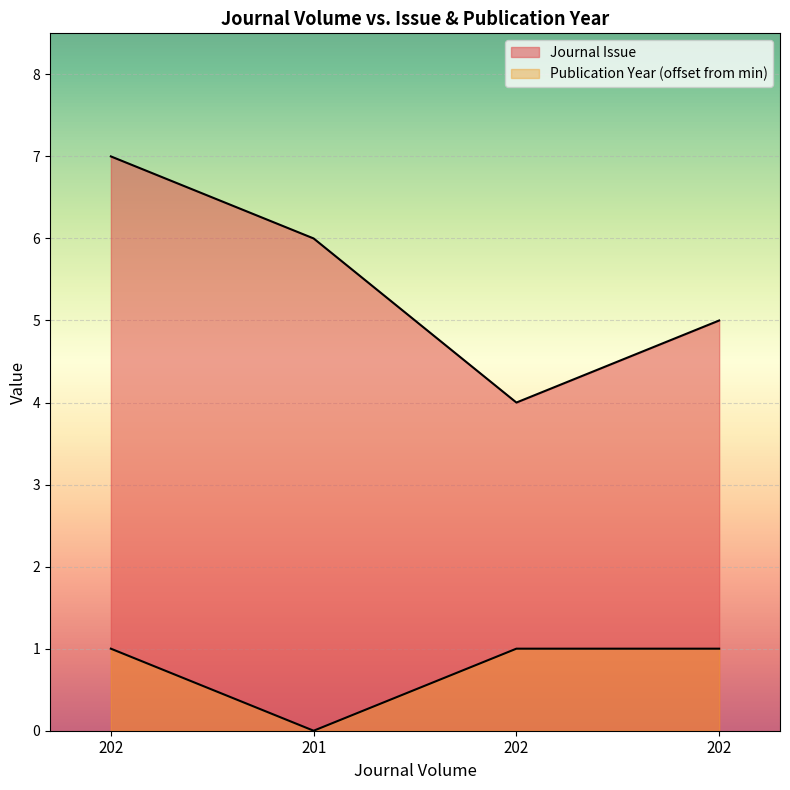

List the series in order of their peak value, lowest first.

Publication Year, Journal Issue